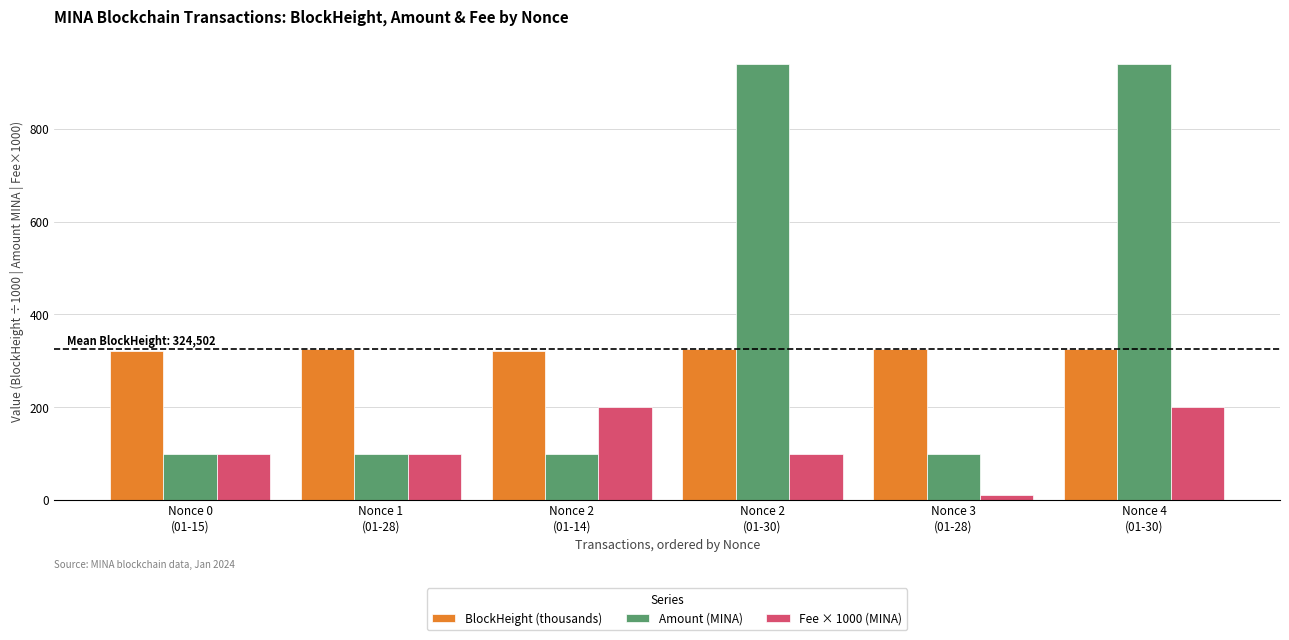

What is the sum of all Fee × 1000 (MINA) values?

710.3